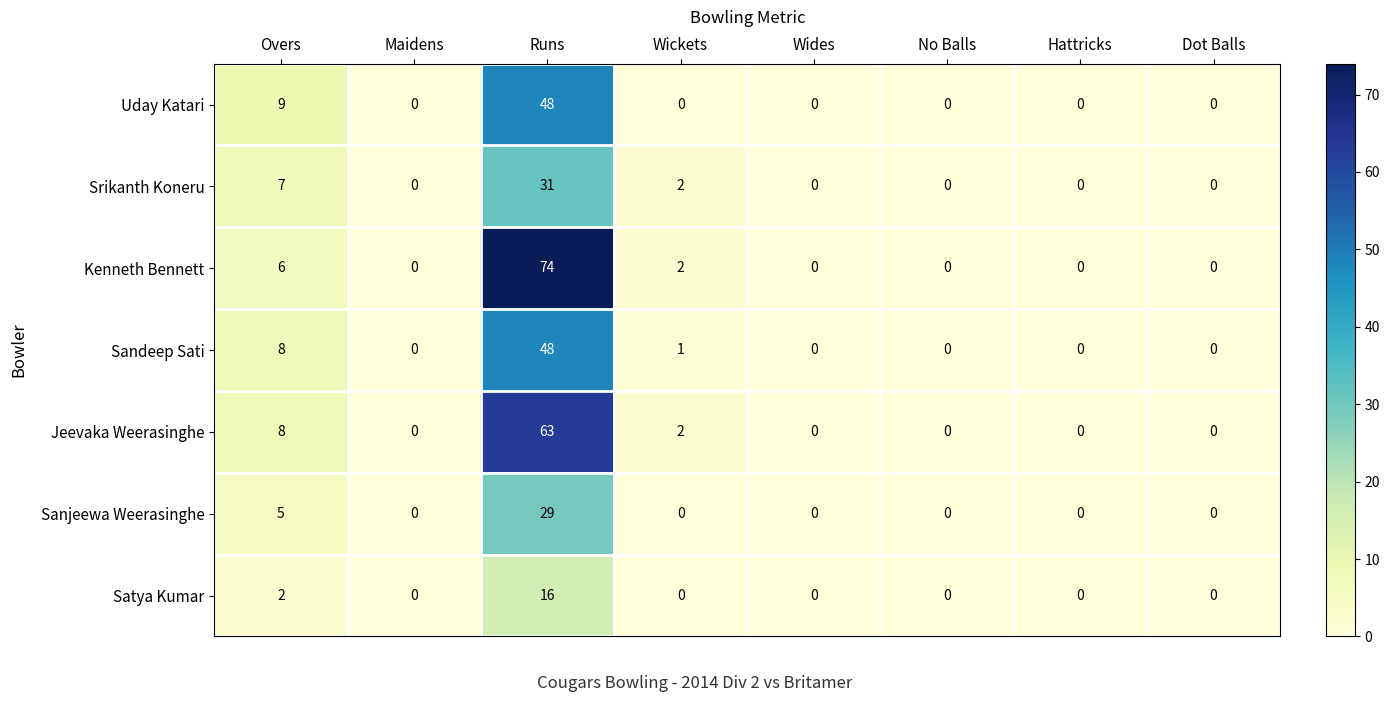

What is the difference between the second highest and second lowest values in the Uday Katari series?

9